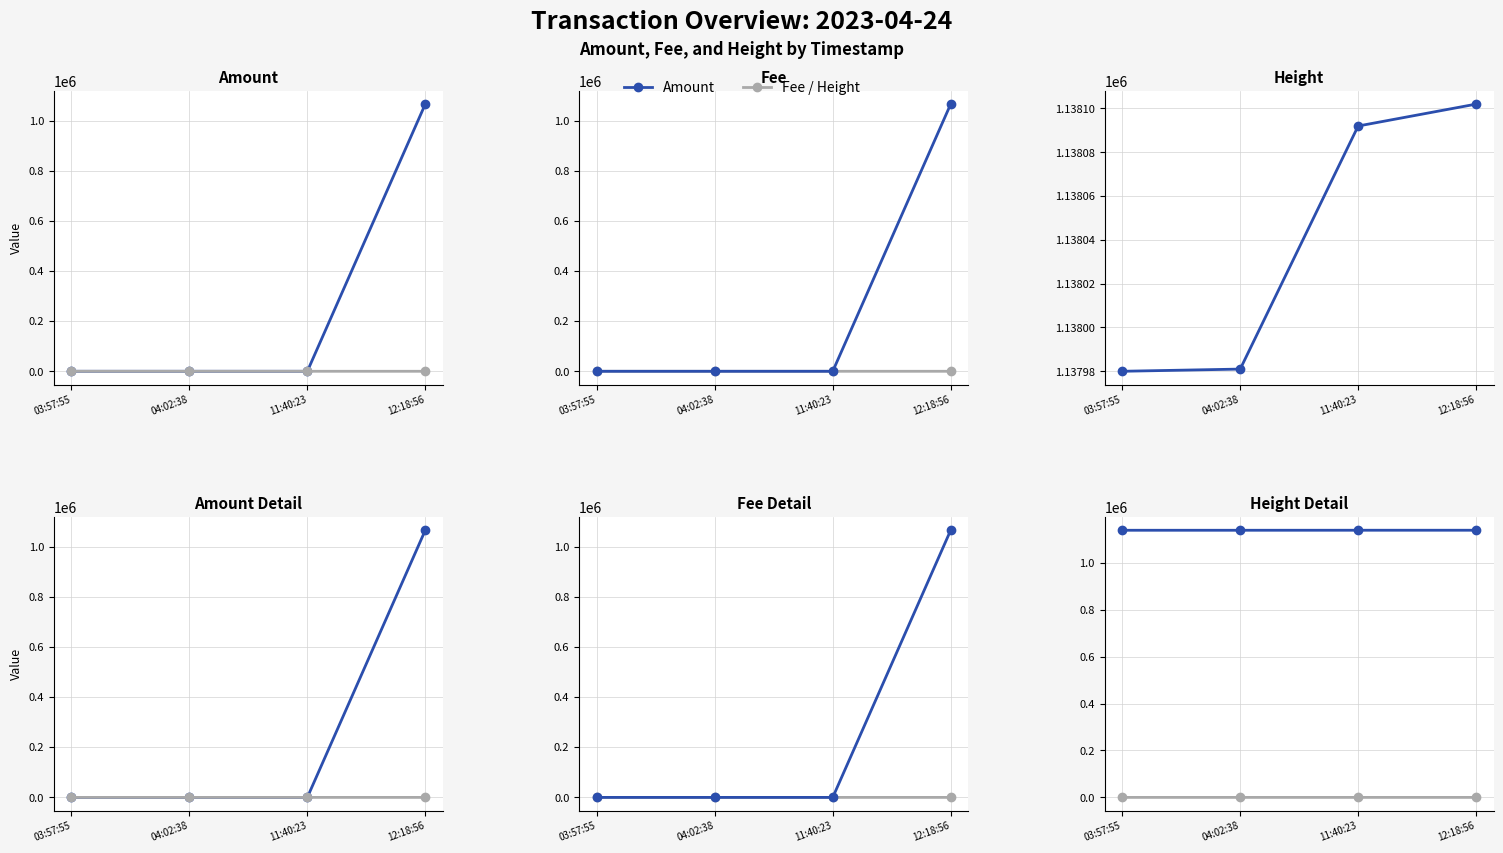

At which label does Height reach its peak?

12:18:56